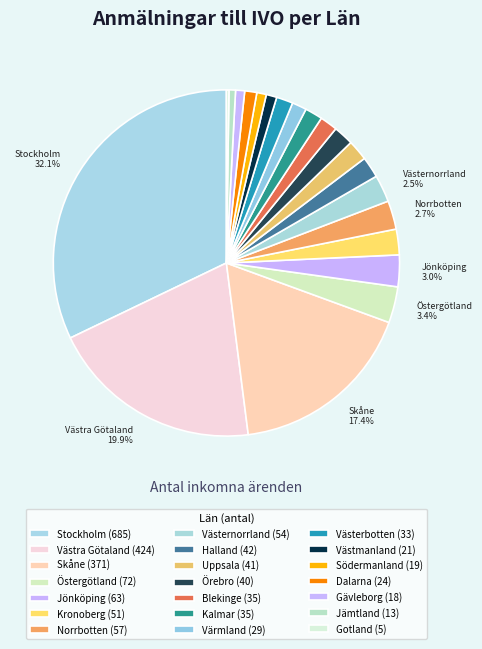

To the nearest percent, what portion does Kronoberg represent?

2%